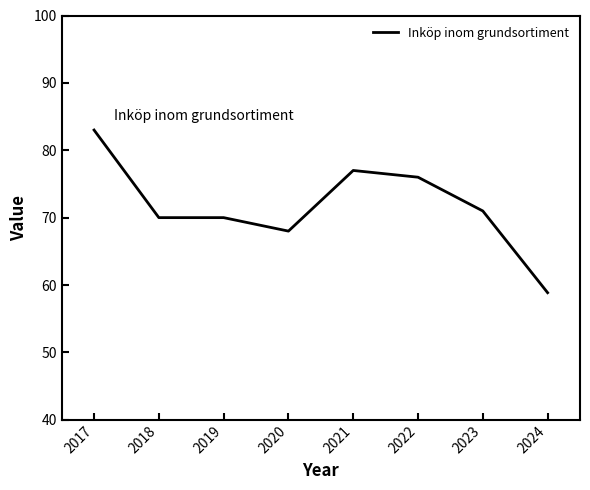

What is the sum of all values?

573.9